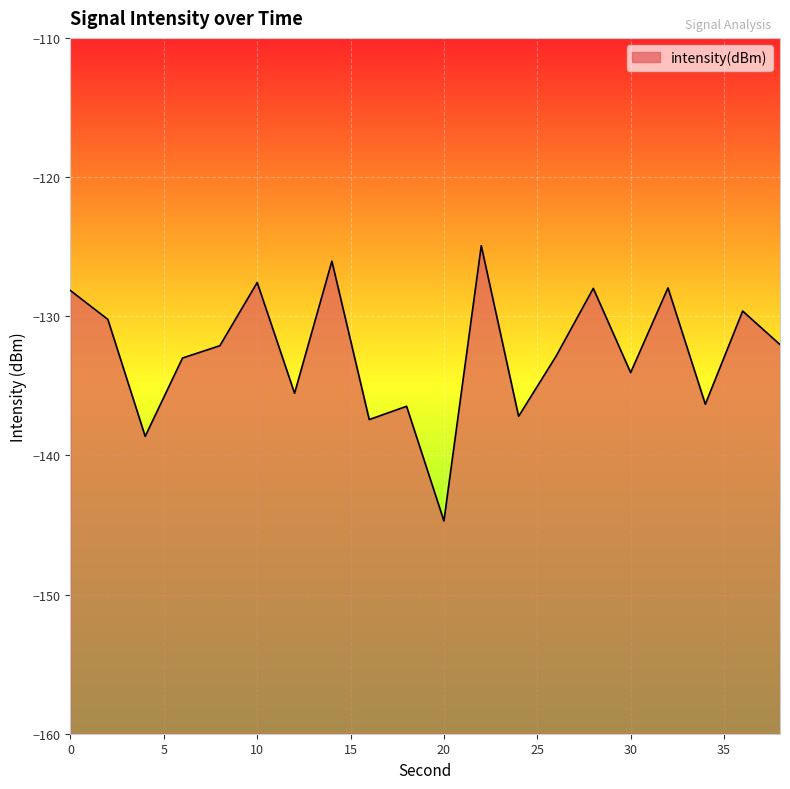

True or false: the data has more than 1 interior local peaks.

True